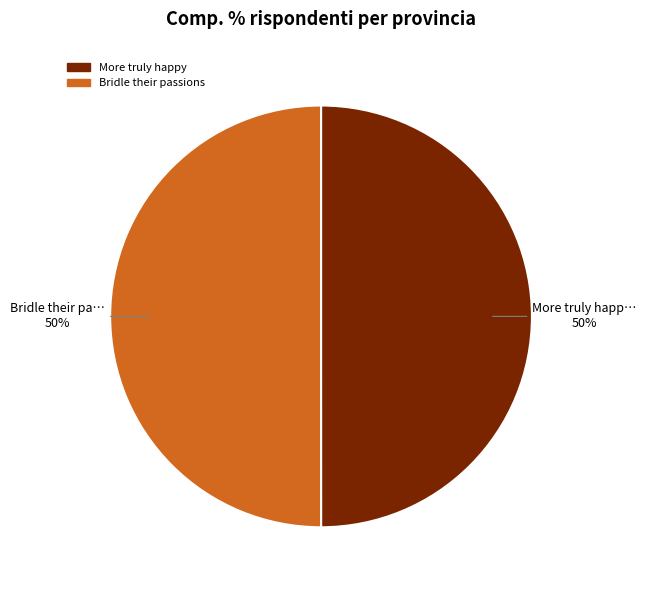

Count the number of slices in the pie.

2